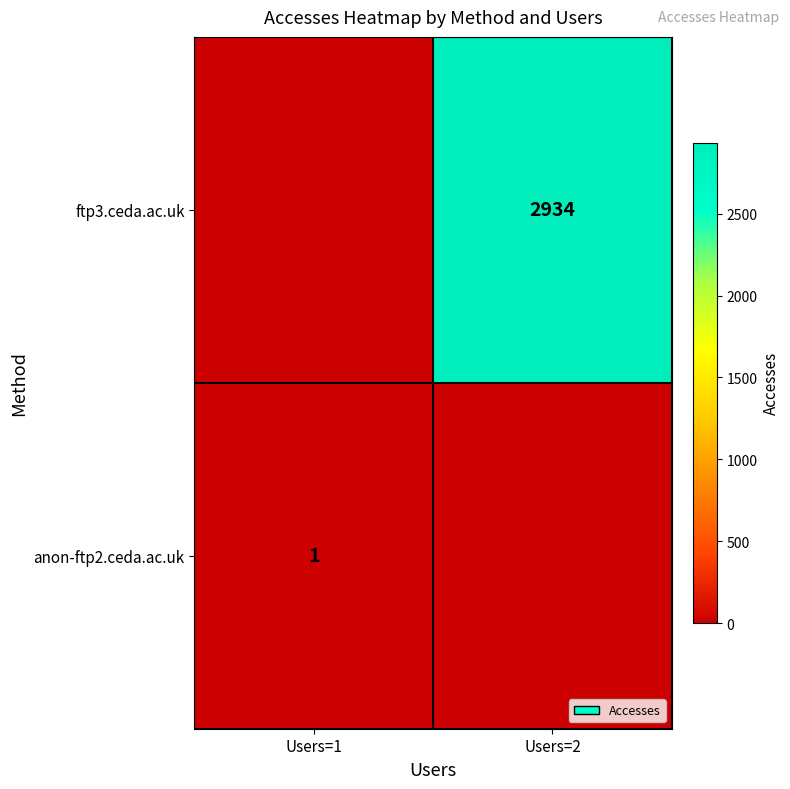

At which category does the chart reach its minimum across all series?

Users=1